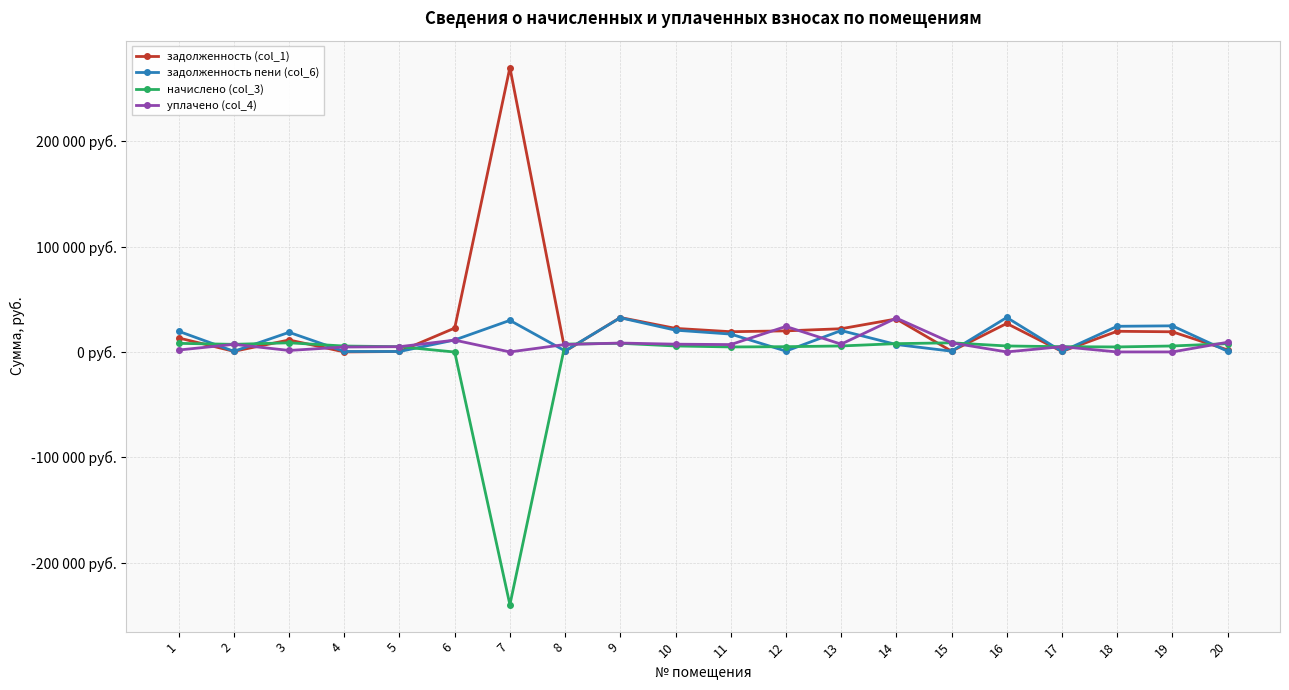

Is it true that начислено (col_3) equals 4980.5 at 5?

True